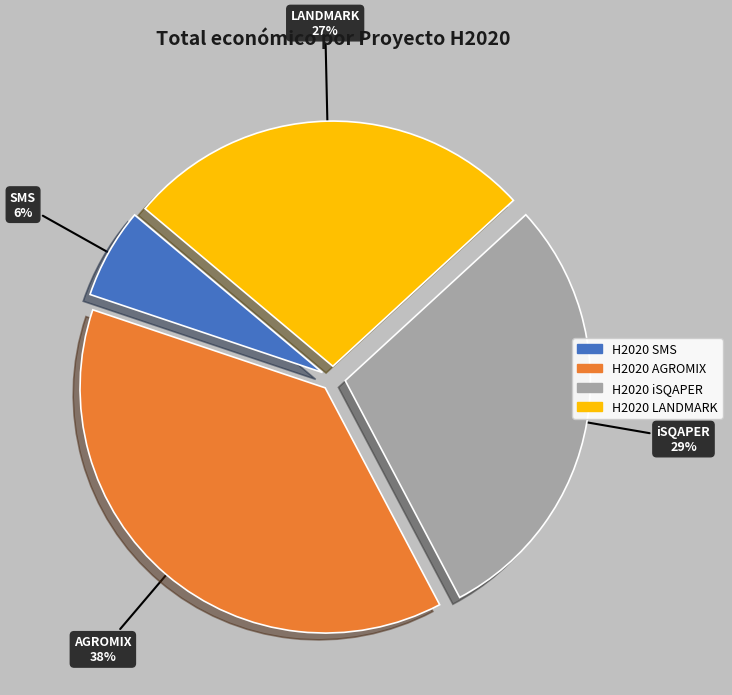

Is H2020 AGROMIX the majority of the pie?

No